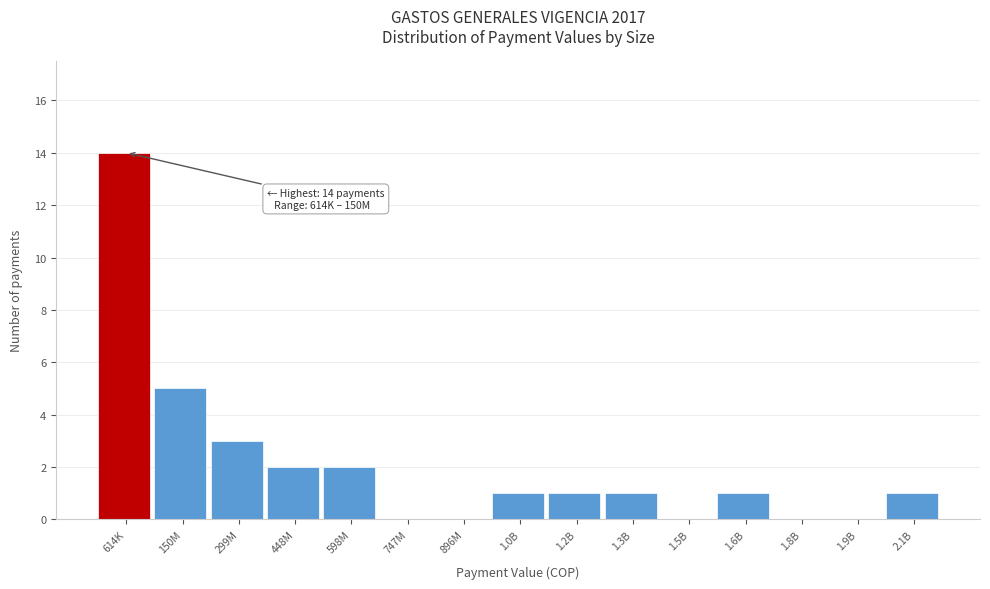

Reading left to right, extract all data points from this chart.

614K=14	150M=5	299M=3	448M=2	598M=2	747M=0	896M=0	1.0B=1	1.2B=1	1.3B=1	1.5B=0	1.6B=1	1.8B=0	1.9B=0	2.1B=1